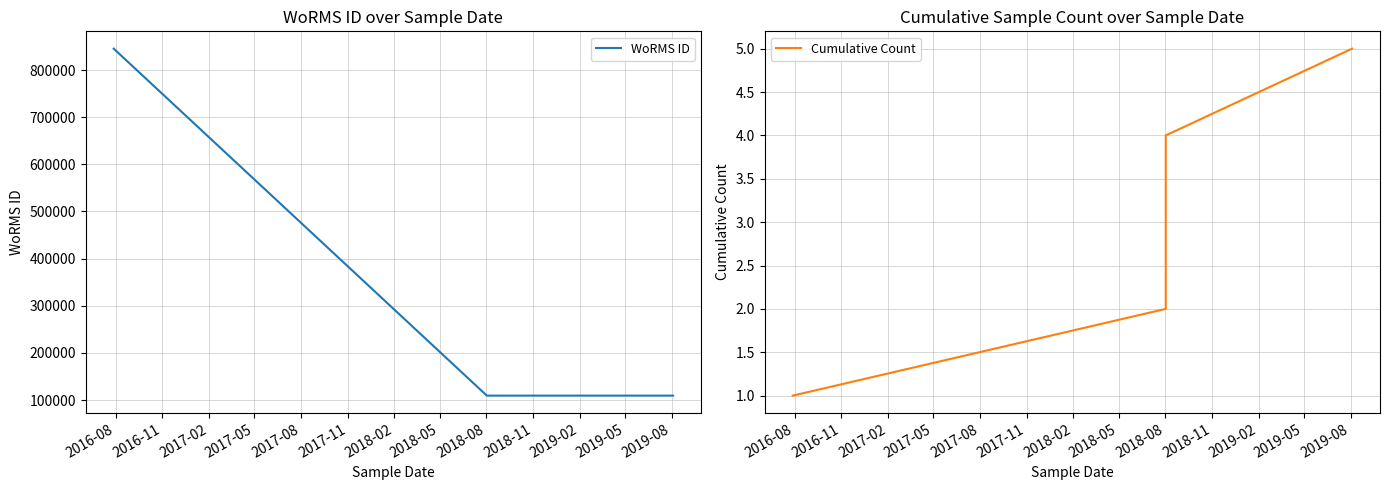

Is the value of Cumulative Count at 2016-11 greater than the value of WoRMS ID at 2016-08?

No